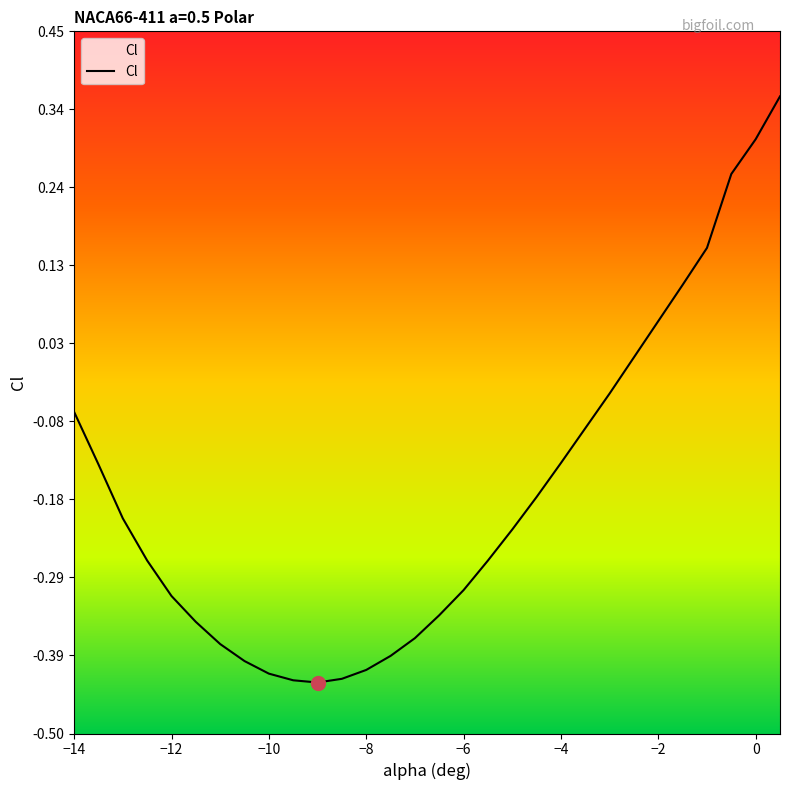

Reading left to right, transcribe all the data shown in this chart.

-0.1	-0.1	-0.2	-0.3	-0.3	-0.3	-0.4	-0.4	-0.4	-0.4	-0.4	-0.4	-0.4	-0.4	-0.4	-0.3	-0.3	-0.3	-0.2	-0.2	-0.1	-0.1	-0.0	0.0	0.1	0.1	0.2	0.3	0.3	0.4